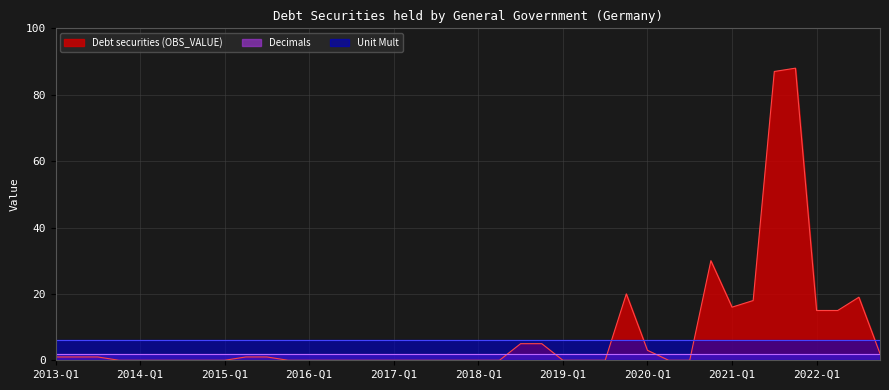

Where is Decimals nearest to the value 2?

2013-Q1